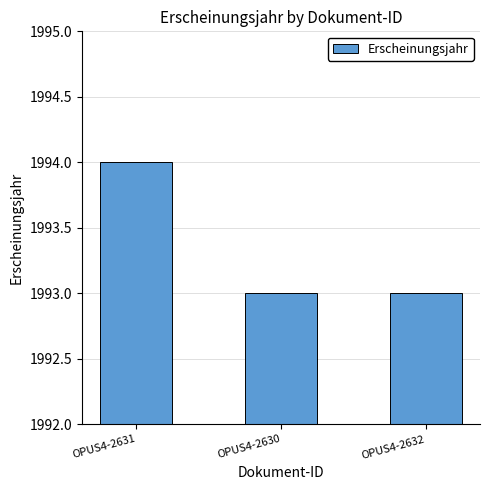

How many bars are there in total?

3